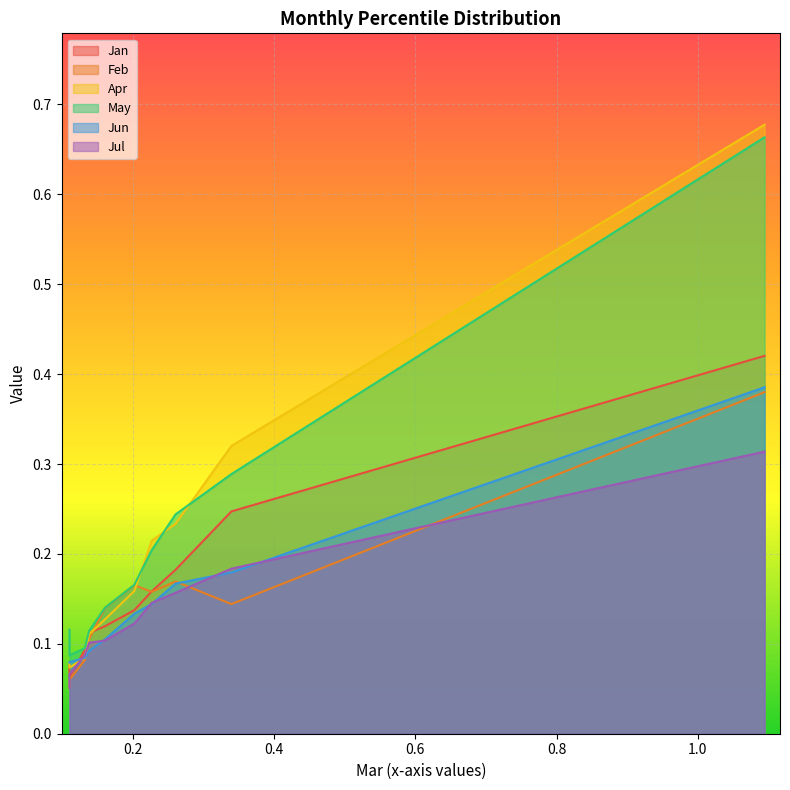

What is the minimum value for Apr?

0.1